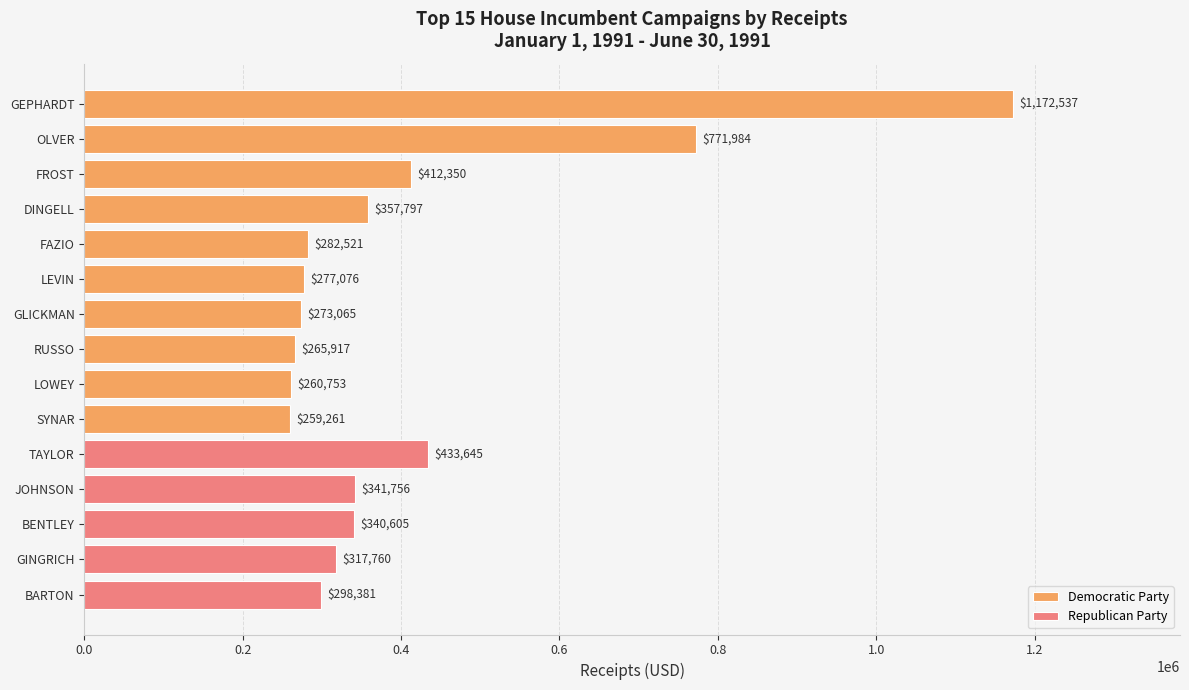

Are the bars grouped side by side (vs. stacked)?

No